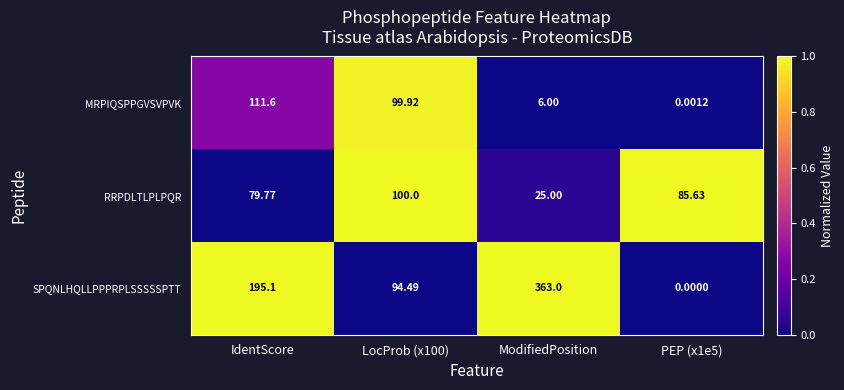

At LocProb (x100), list the series in order from largest to smallest.

RRPDLTLPLPQR, MRPIQSPPGVSVPVK, SPQNLHQLLPPPRPLSSSSSPTT